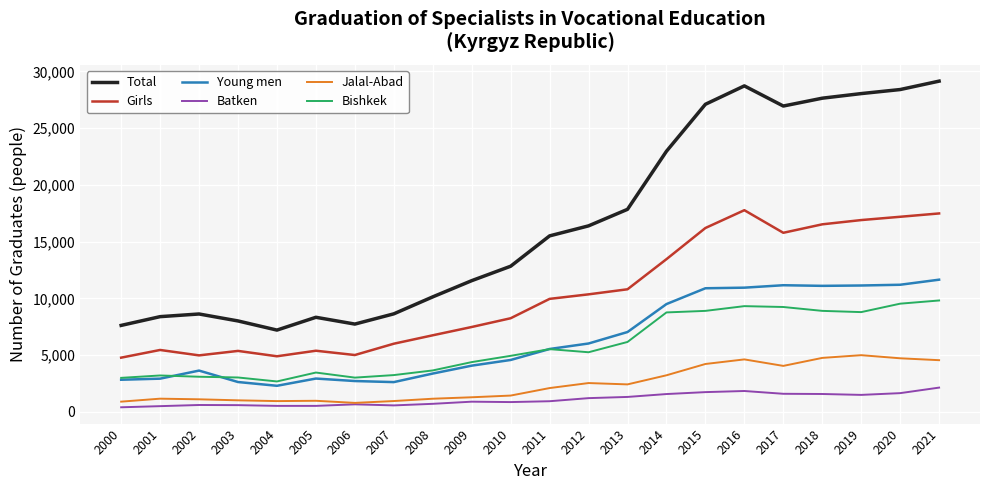

List the series in order of their peak value, highest first.

Total, Girls, Young men, Bishkek, Jalal-Abad, Batken